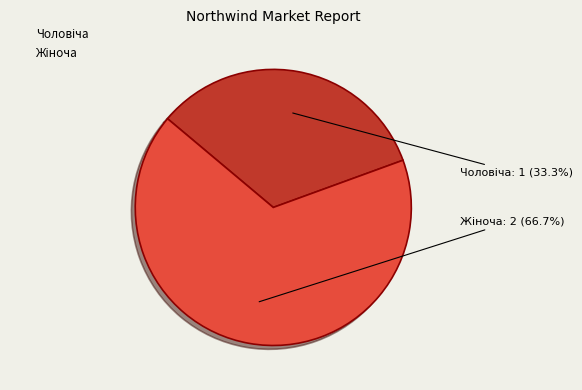

Is there a majority slice in this chart?

Yes